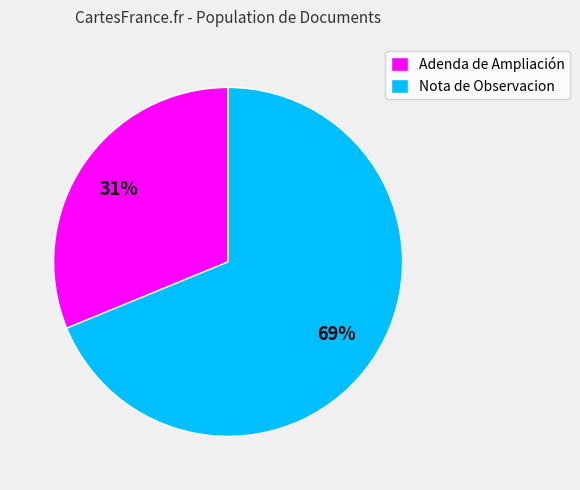

What is the ratio of the value at Nota de Observacion to the value at Adenda de Ampliación?

2.2